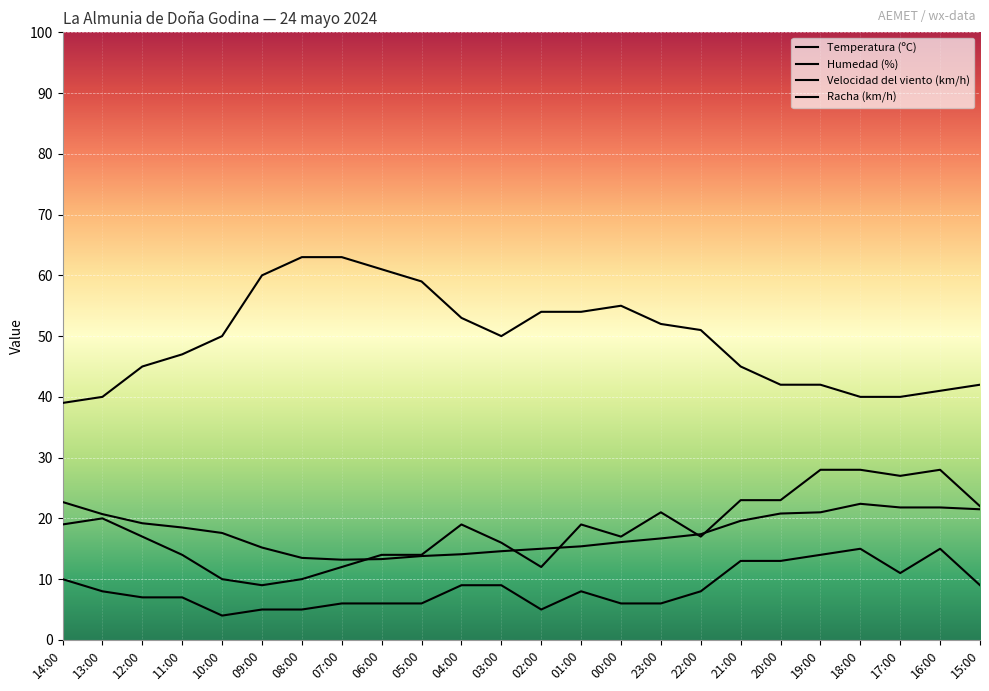

How many lines are shown in the chart?

4